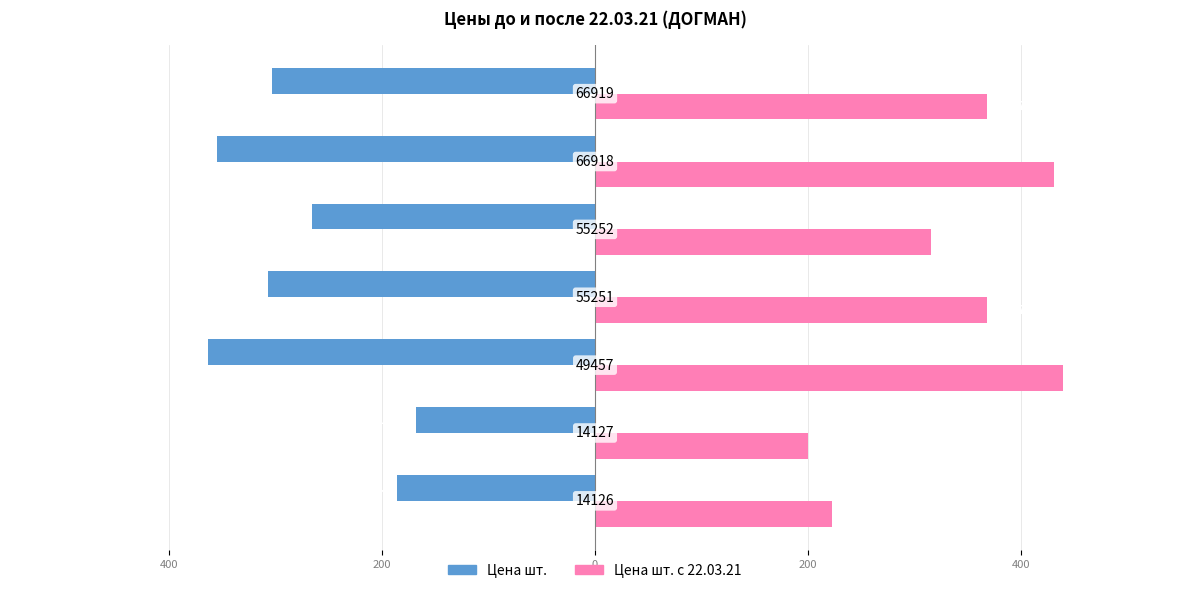

What is the maximum value for Цена шт.?

-167.8